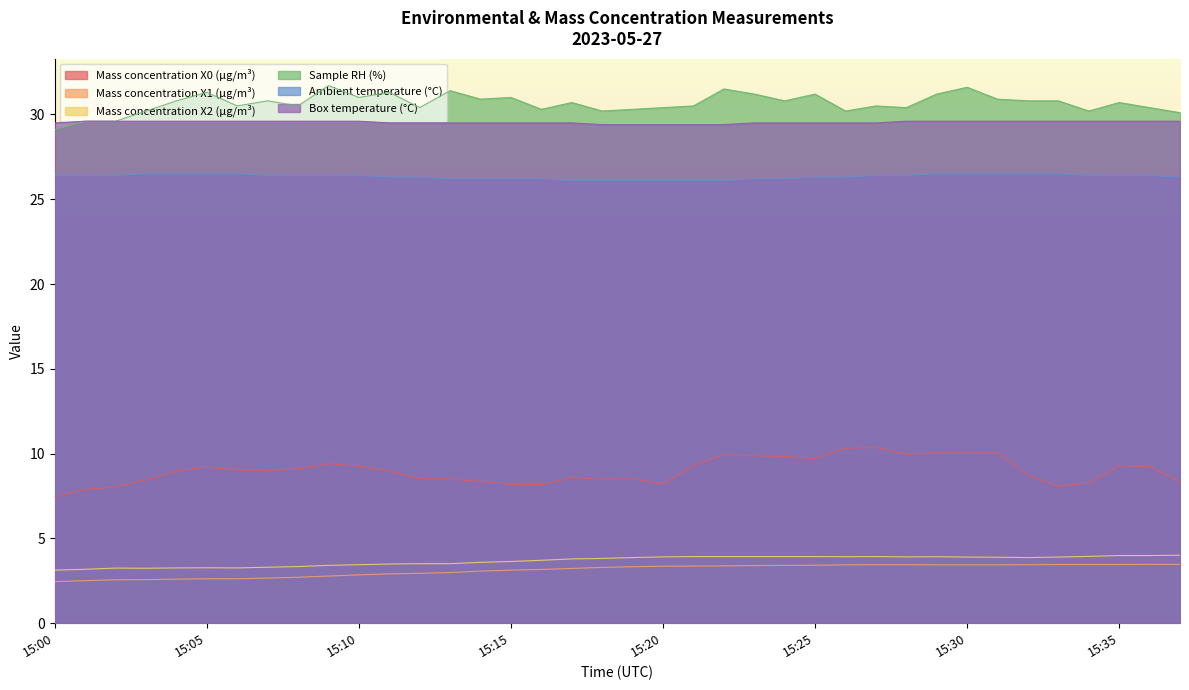

Count the Box temperature (°C) values in the range 29 to 30.

38